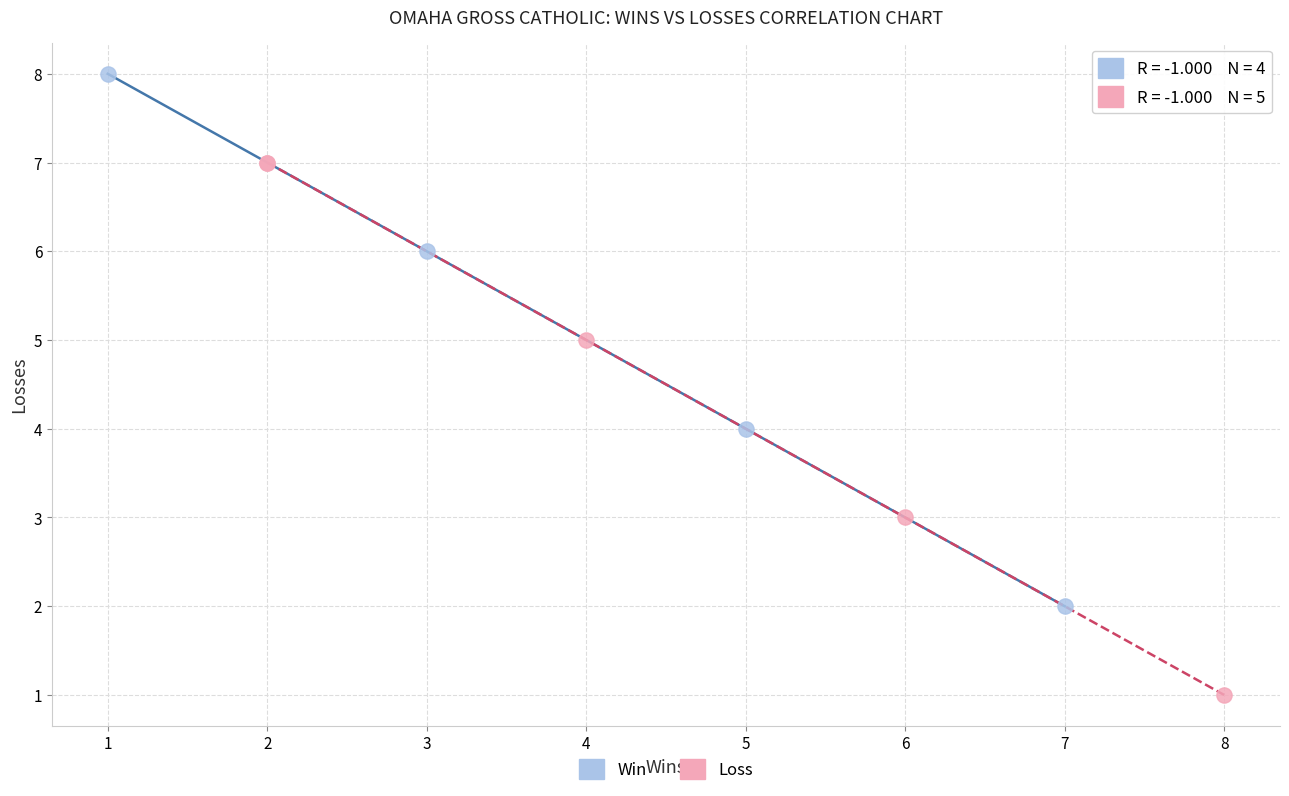

Which series reaches the maximum Y coordinate?

Win